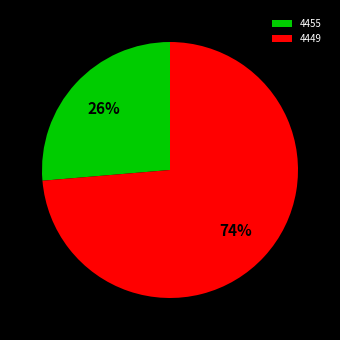

Combined, do 4449 and 4455 account for over 50%?

Yes